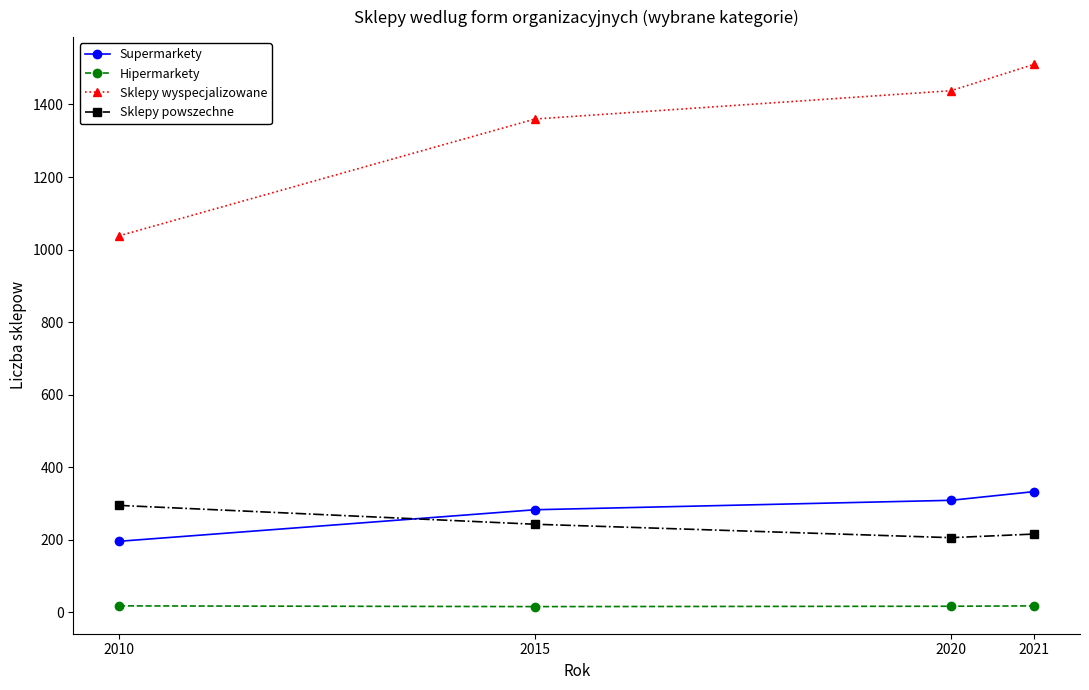

How many categories are shown in the chart?

4